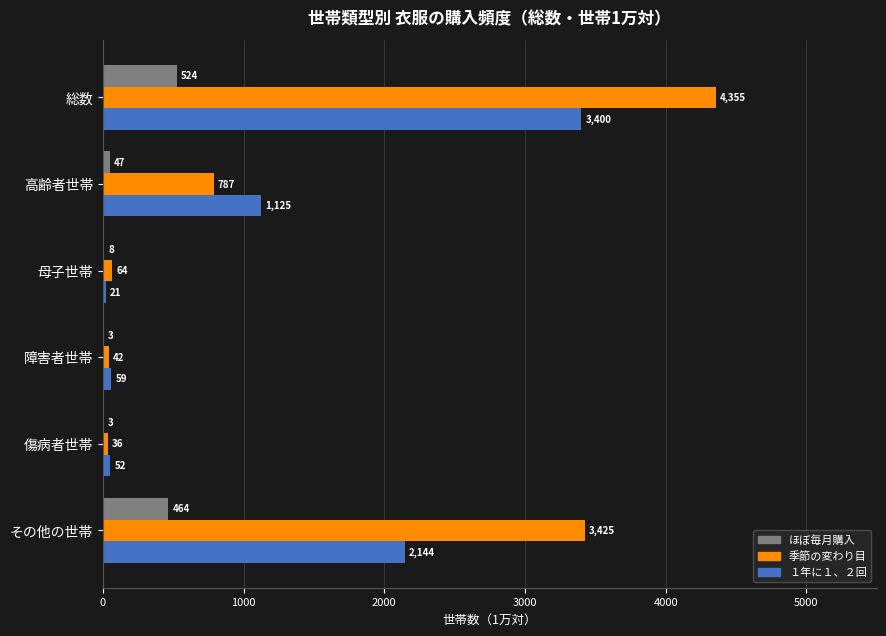

The 季節の変わり目 series shows 5038 at その他の世帯. True or false?

False